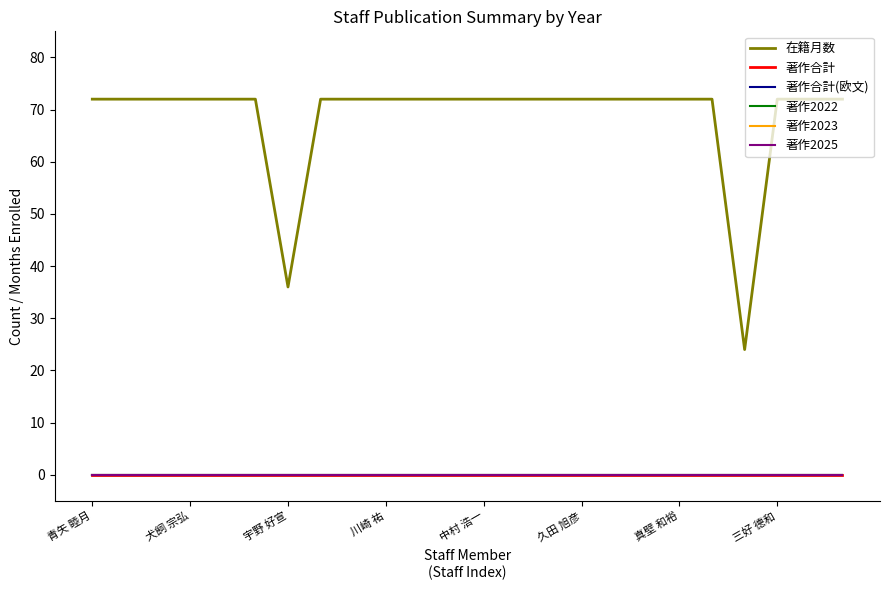

Is this an area chart (filled region under the line)?

No